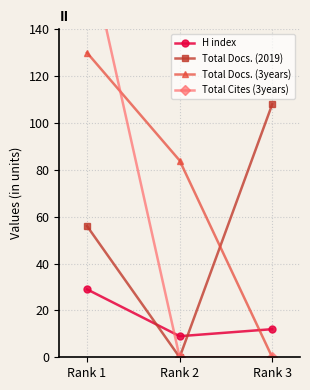

At which label does Total Docs. (3years) reach its minimum?

Rank 3